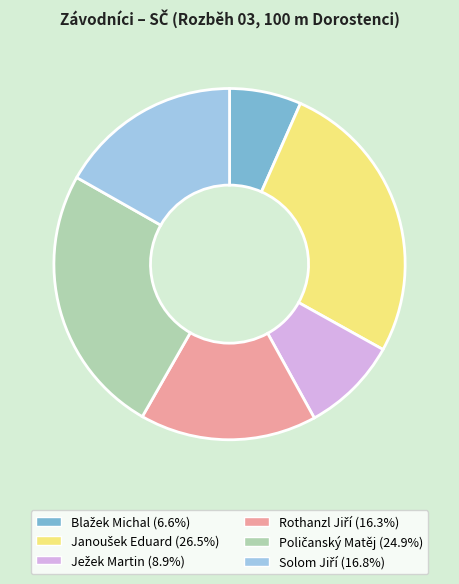

Does any single category account for the majority?

No